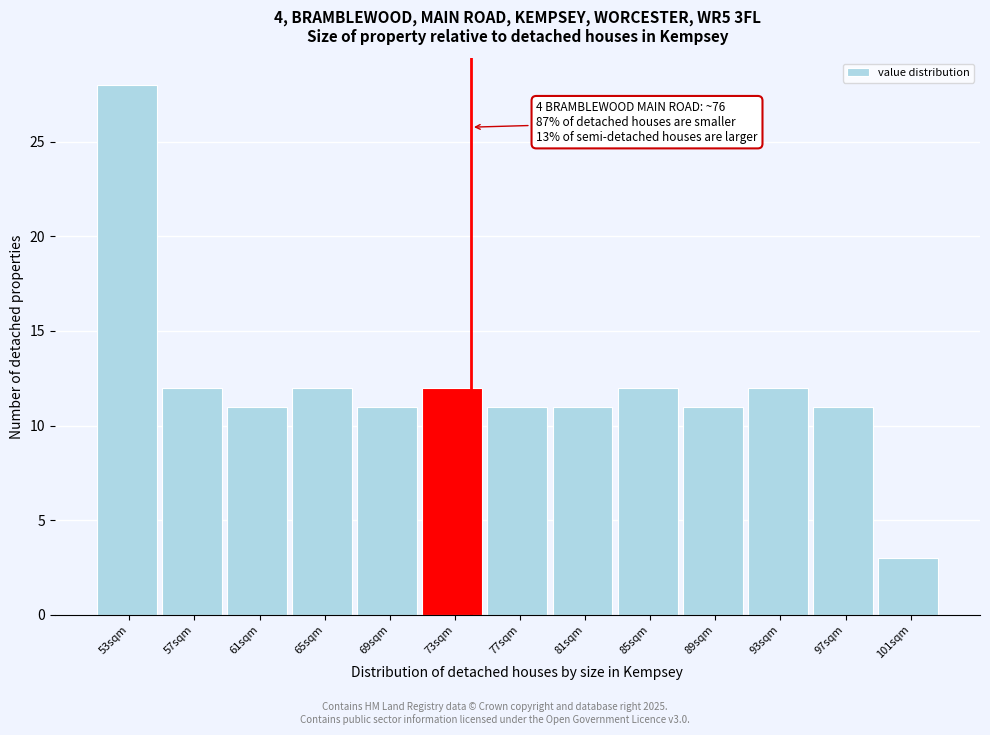

Reading left to right, list all the values displayed in this chart.

28	12	11	12	11	12	11	11	12	11	12	11	3